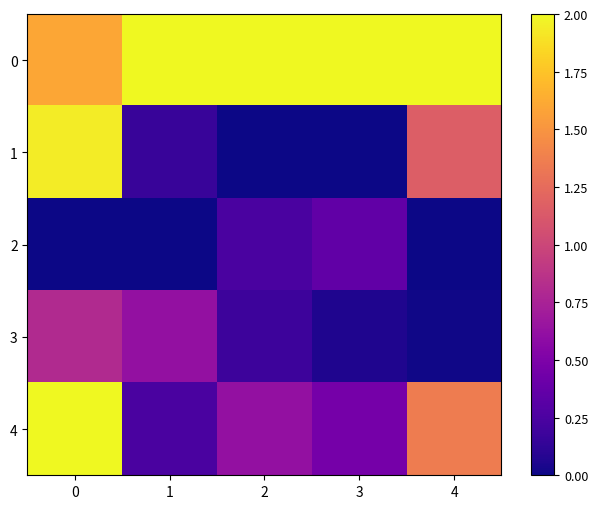

What is the greatest value displayed?

2.0